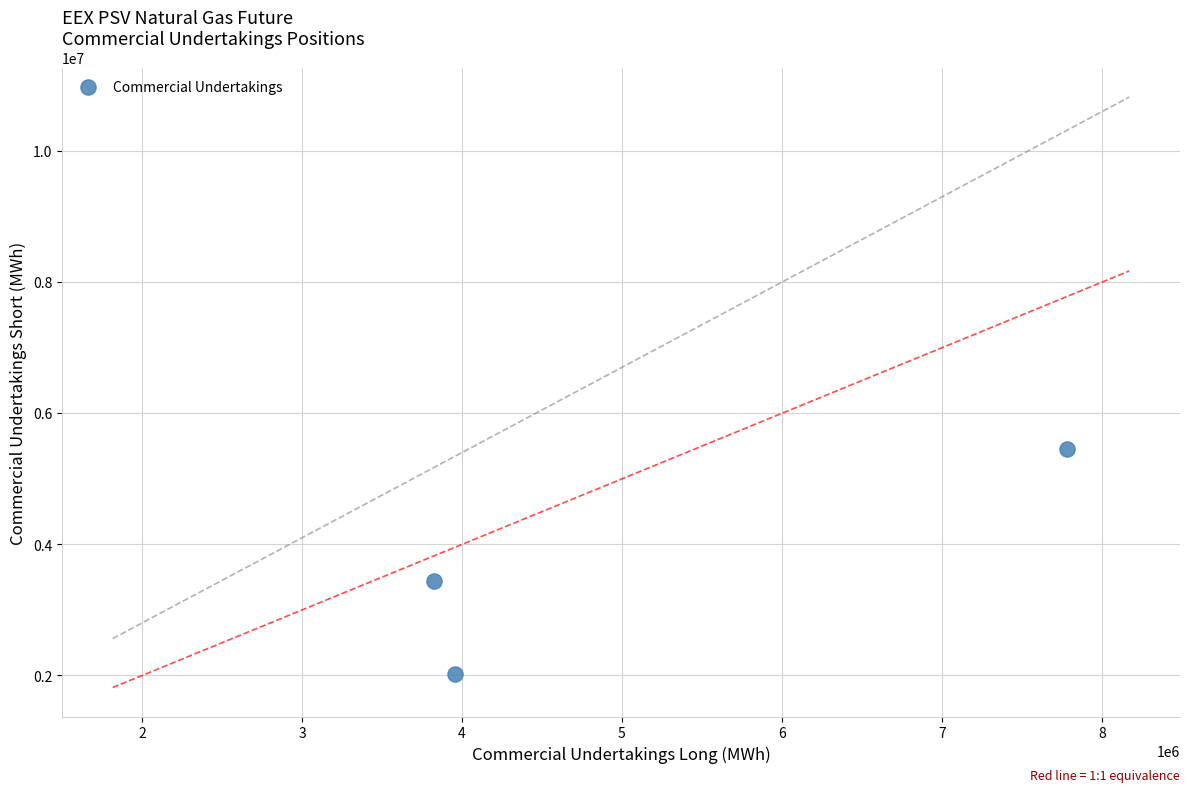

What Y value in the scatter plot is closest to 3740280?

3445536